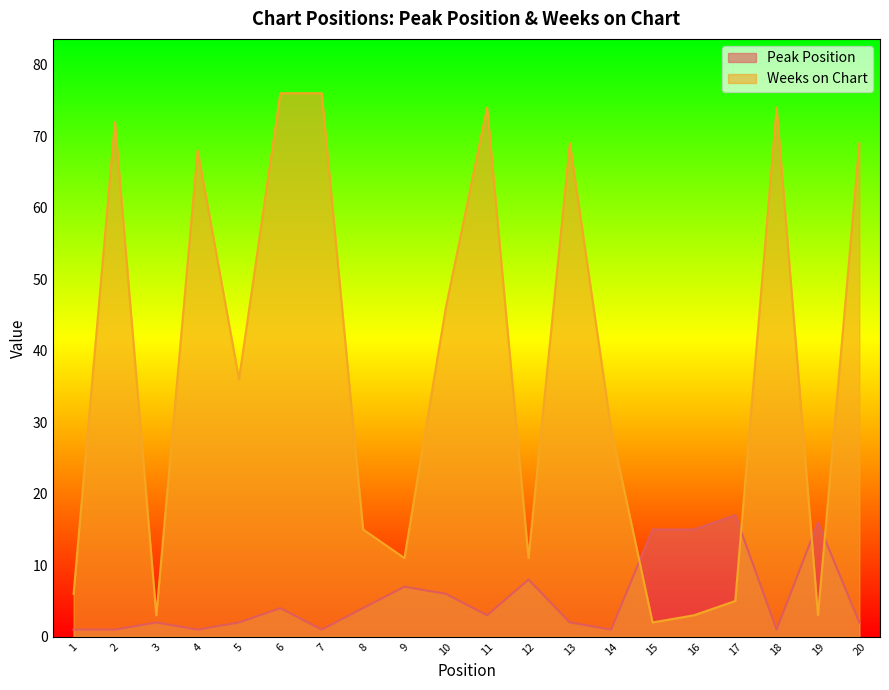

Does the chart have visible grid lines?

No